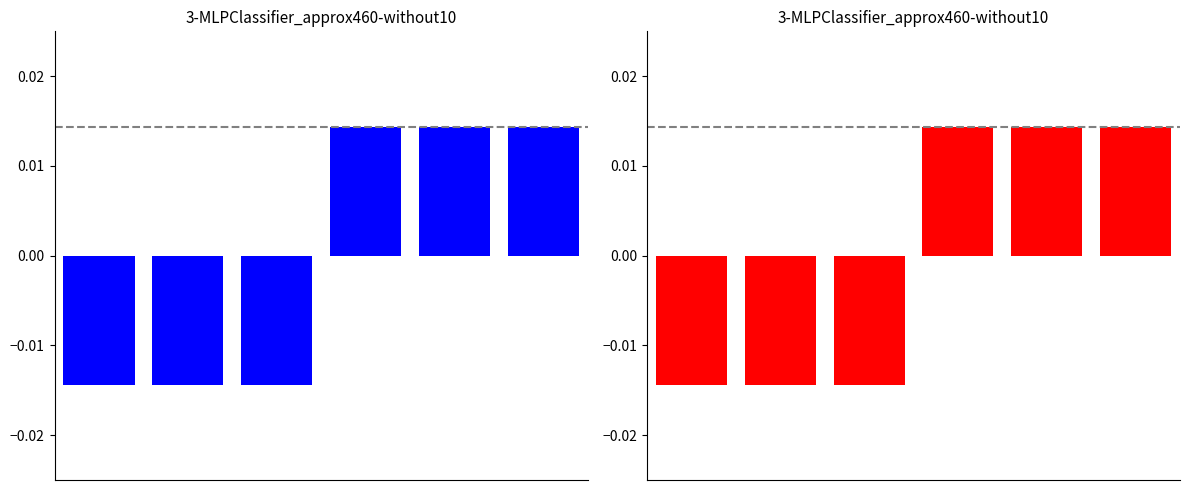

At which label does the data first exceed 0?

3